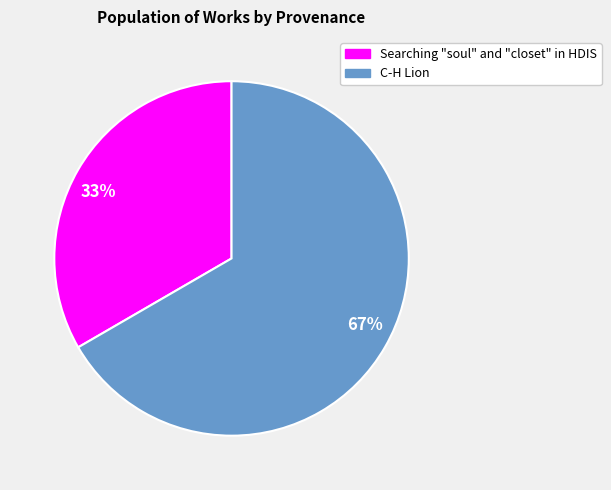

Which has a higher value, 67% or 33%?

67%